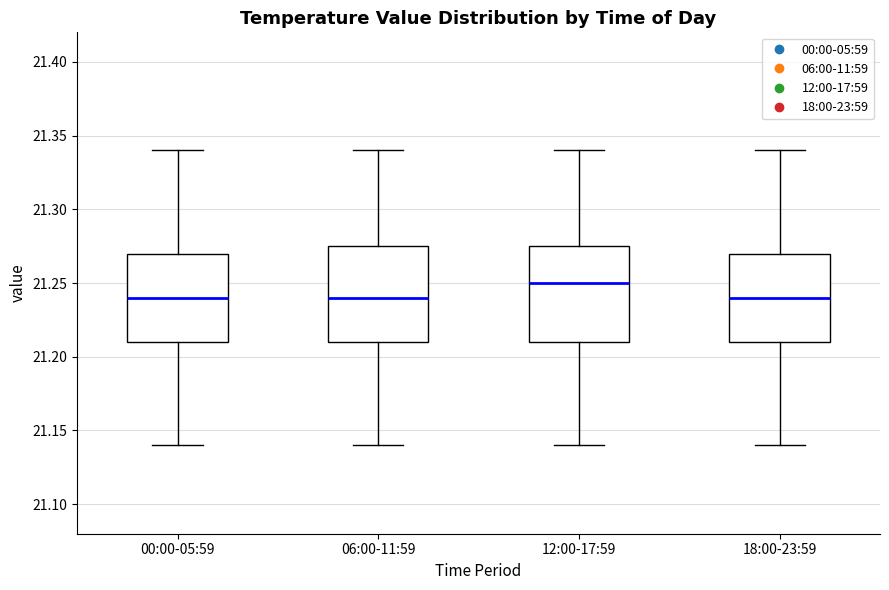

Reading left to right, read every box against the y-axis: the position of its median line, the range the box covers, and the ends of its whiskers. The values are not printed on the chart, so give them approximately, as read against the axis.

00:00-05:59: median 21.240, box 21.210 to 21.270, whiskers 21.140 to 21.340
06:00-11:59: median 21.240, box 21.210 to 21.275, whiskers 21.140 to 21.340
12:00-17:59: median 21.250, box 21.210 to 21.275, whiskers 21.140 to 21.340
18:00-23:59: median 21.240, box 21.210 to 21.270, whiskers 21.140 to 21.340